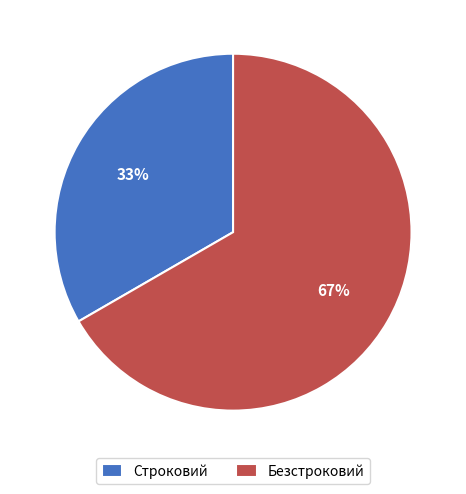

To the nearest percent, what percentage of the pie is Строковий?

33%